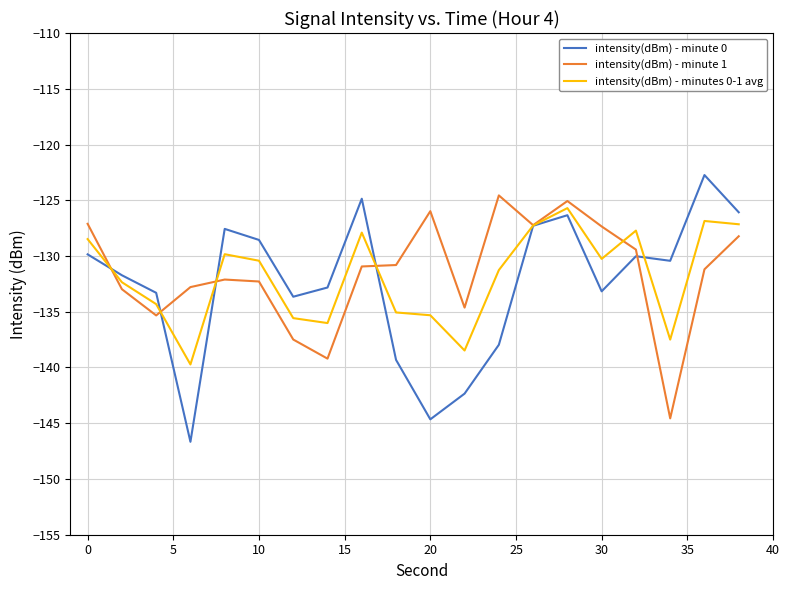

Which series has the largest range (max minus min)?

intensity(dBm) - minute 0